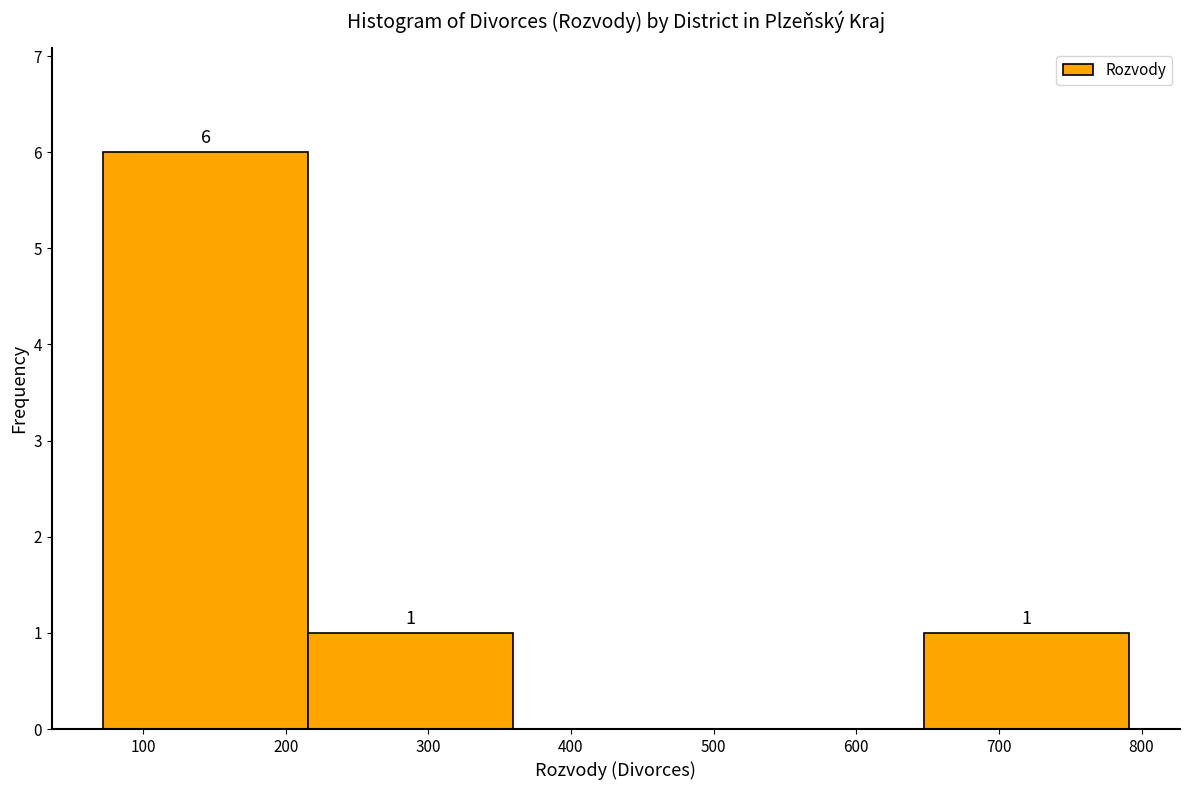

Which range on the x-axis has the tallest bar?

70 to 220